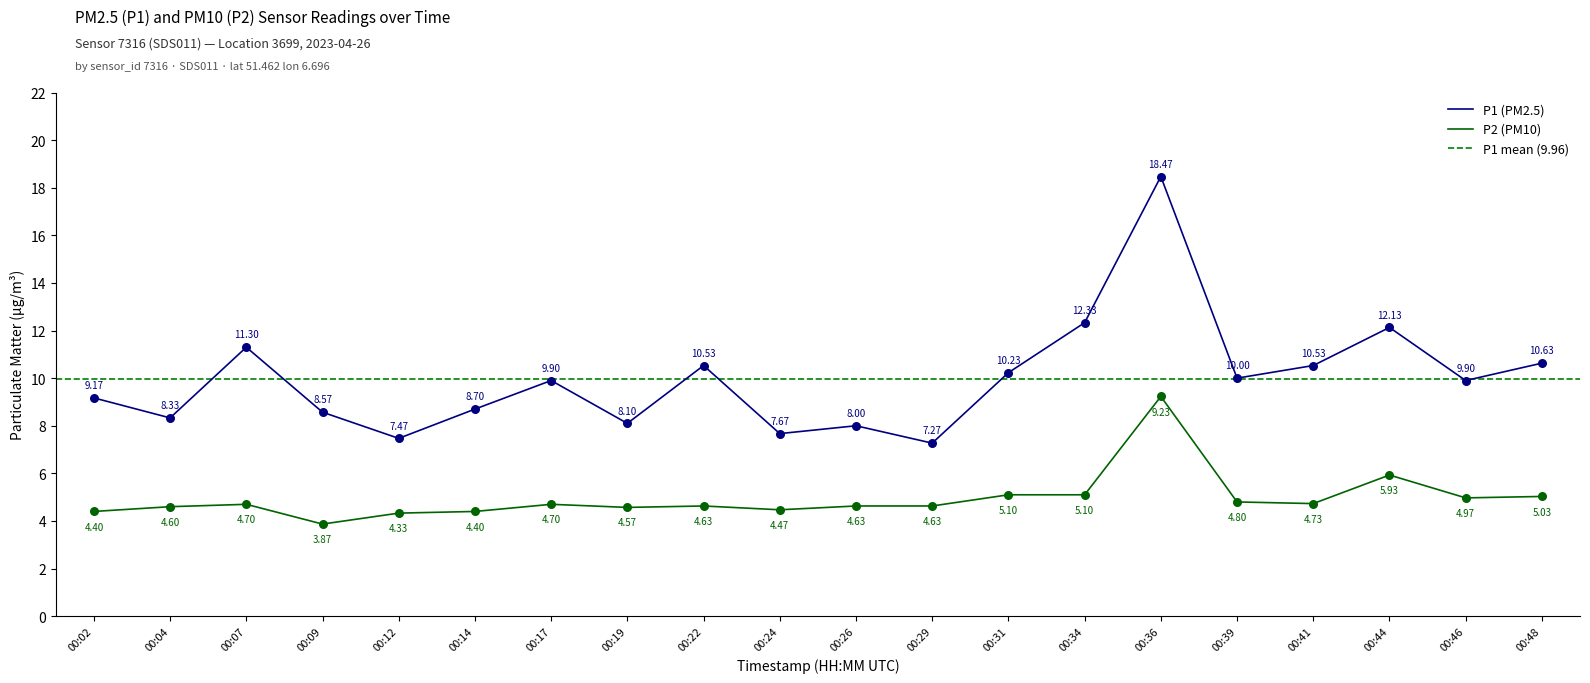

Is the value of P1 at 00:29 greater than the value of P2 at 00:46?

Yes